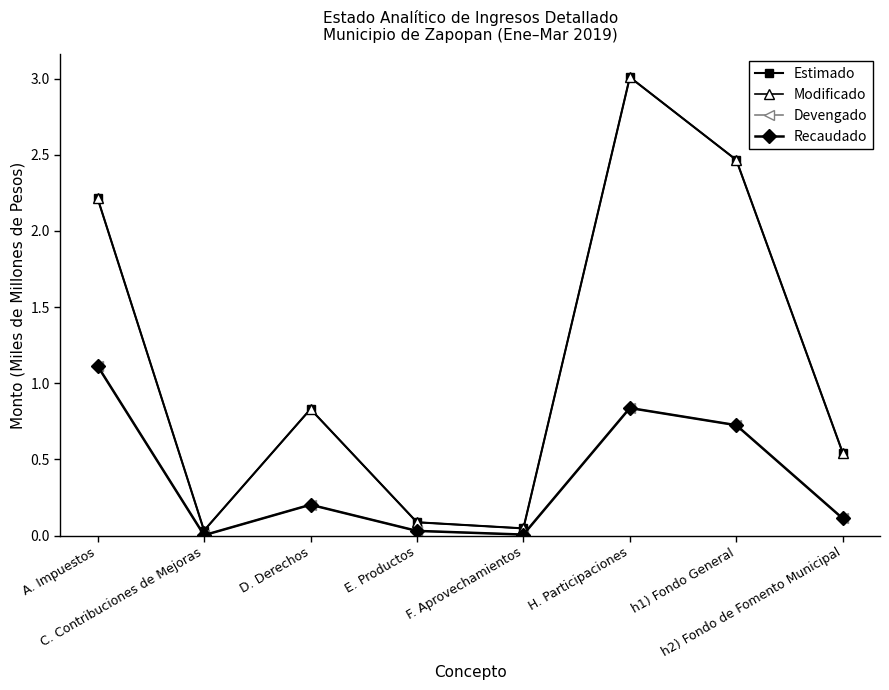

Is this an area chart (filled region under the line)?

No